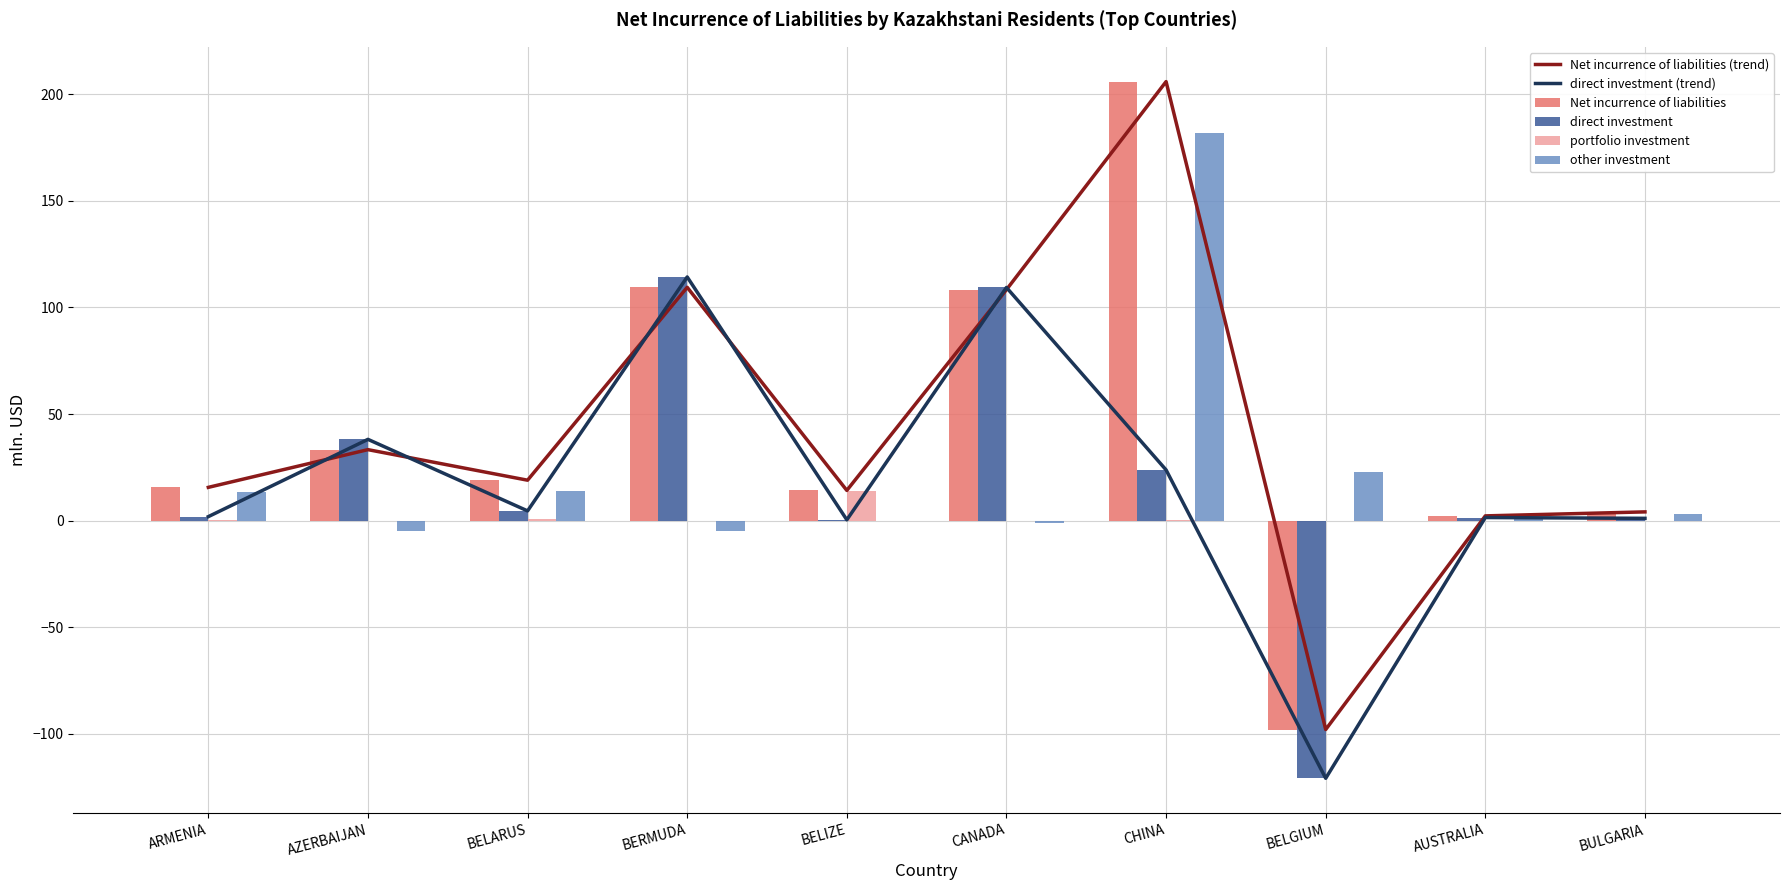

How many values in the Net incurrence of liabilities (trend) series exceed 18?

5